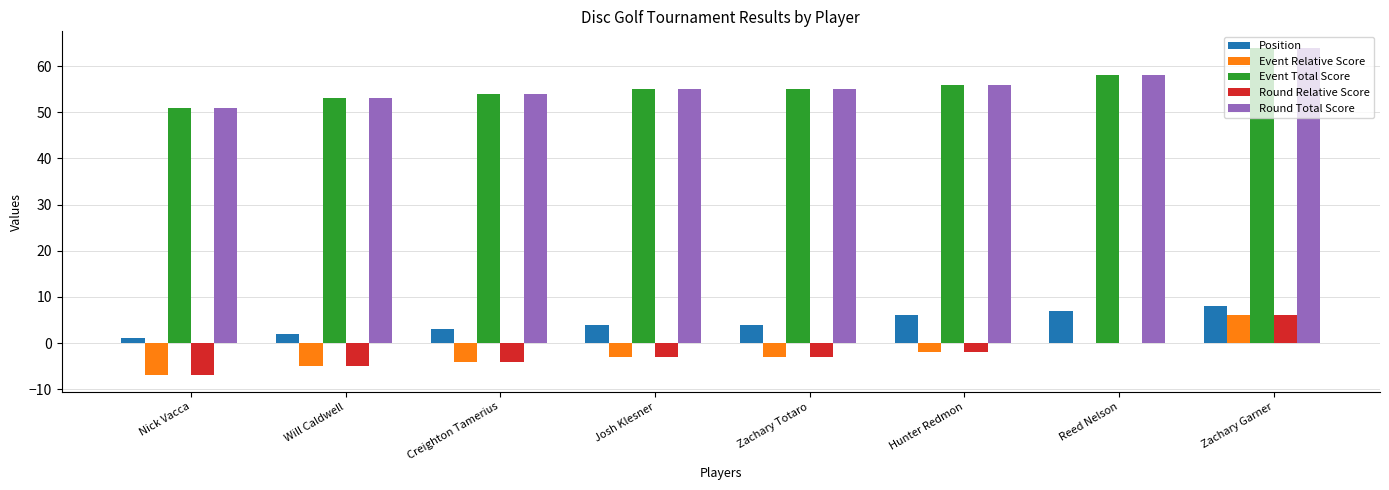

The value of Event Relative Score at Josh Klesner is -3. True or false?

True